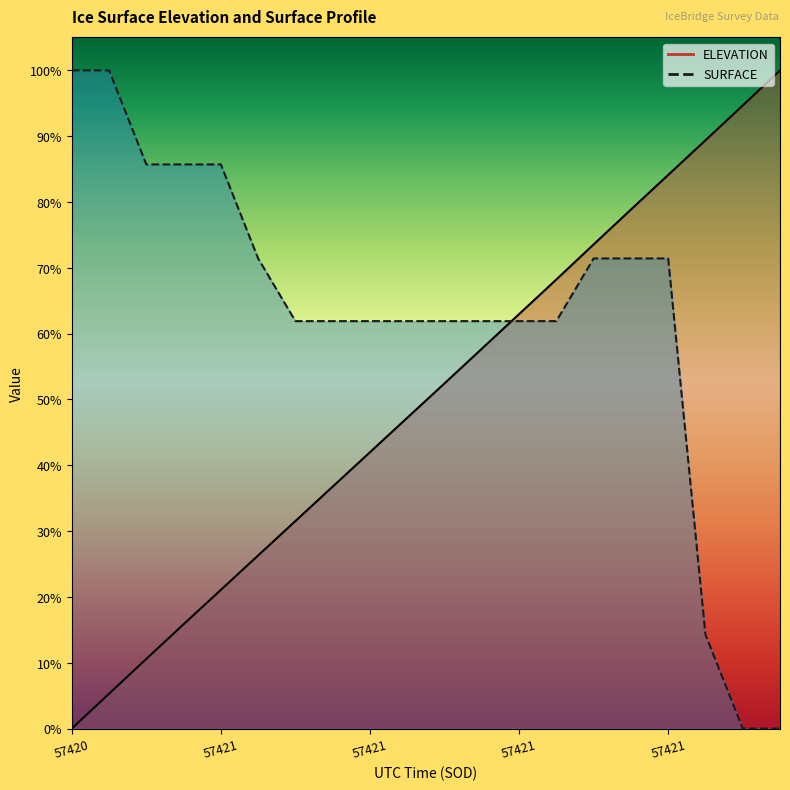

How many lines are shown in the chart?

2